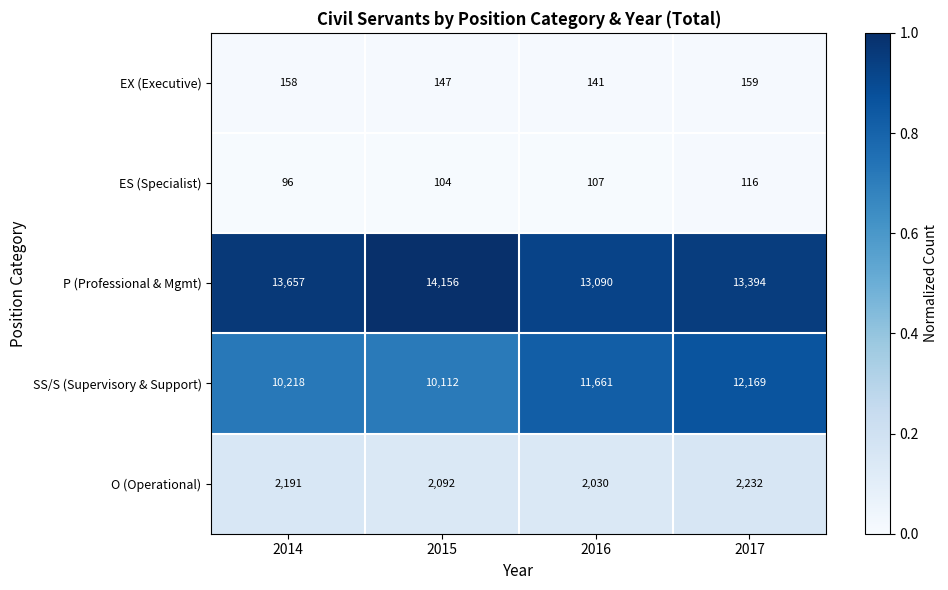

At which category does the chart reach its minimum across all series?

2014